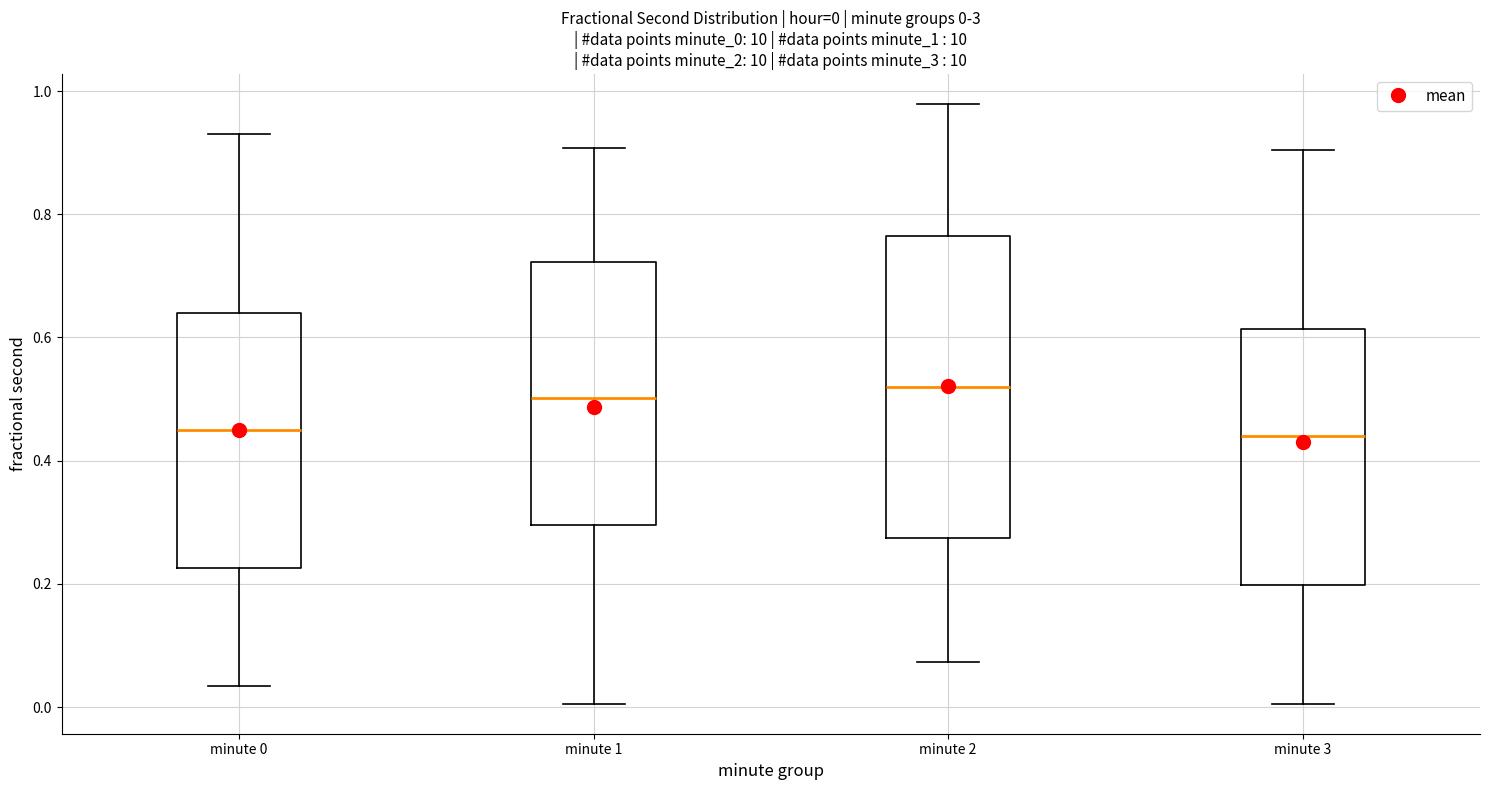

Comparing the boxes themselves (not the whiskers), which one is the tallest?

minute 2